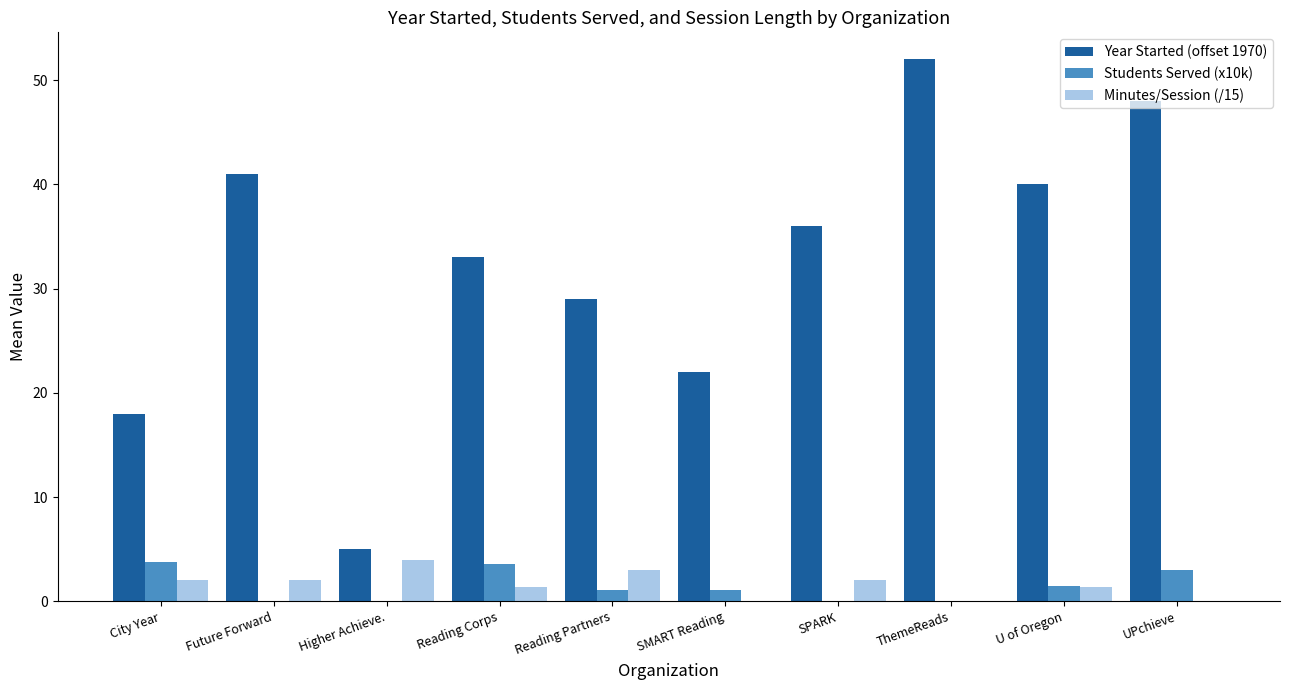

What is the total value across all series at Reading Corps?

37.9